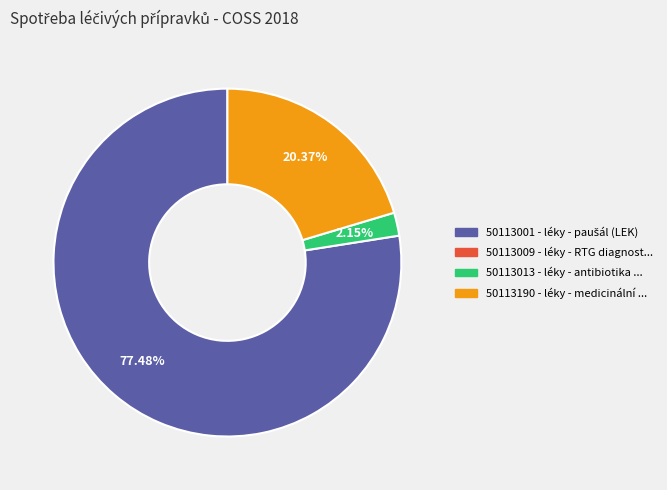

Is there a majority slice in this chart?

Yes